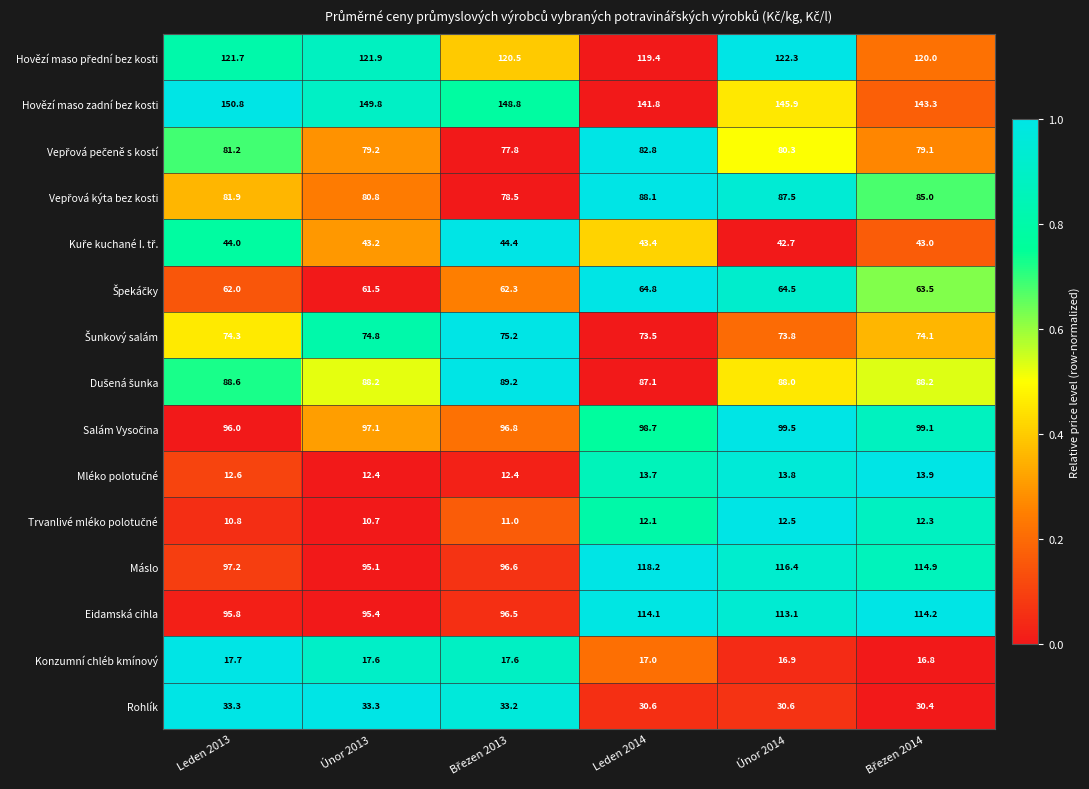

Is it true that Rohlík equals 33.3 at Únor 2013?

True